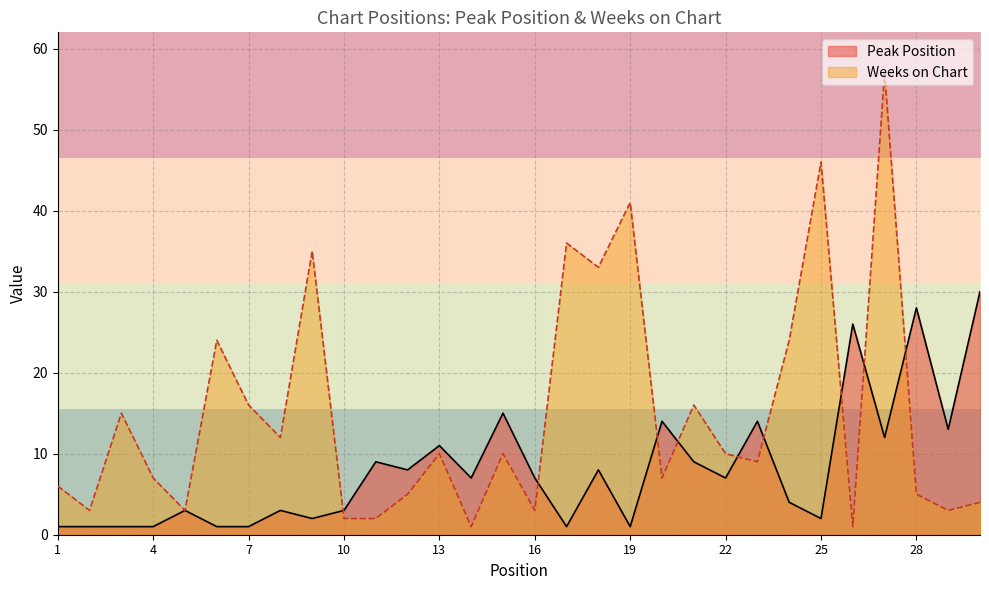

At which label does Weeks on Chart reach its minimum?

14